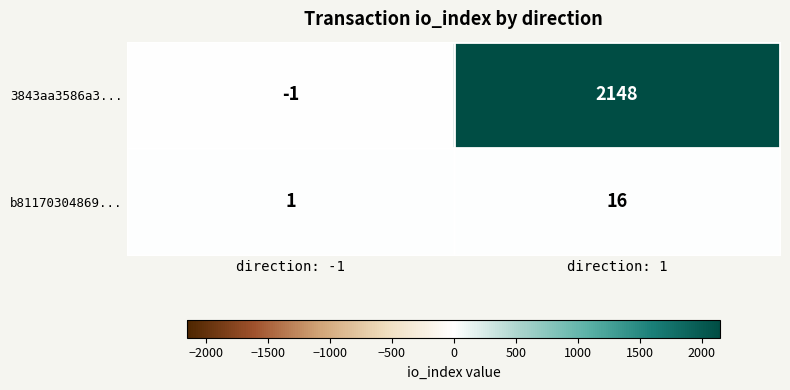

At how many categories does at least one series exceed 90?

1